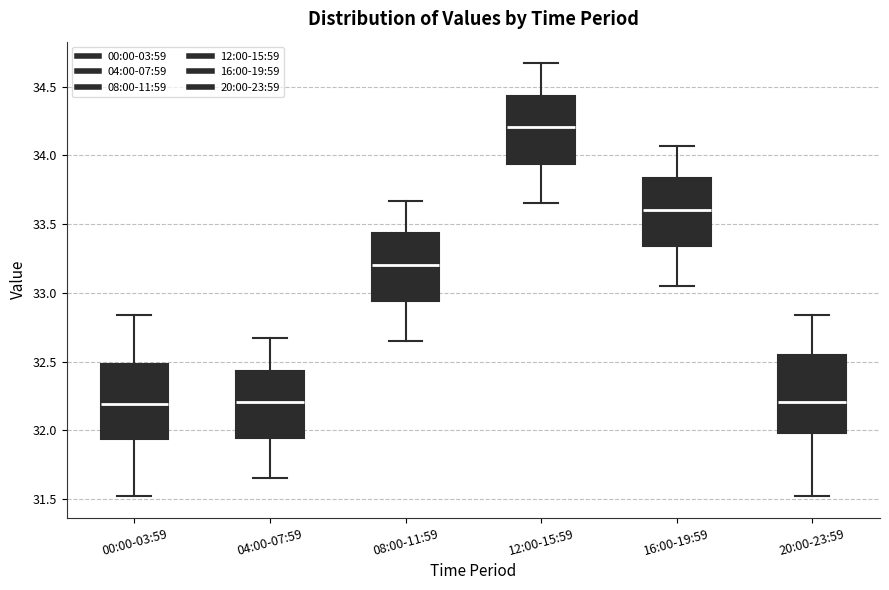

Where does the median line of the box for 12:00-15:59 sit on the y-axis? The values are not printed on the chart, so give them approximately, as read against the axis.

34.20